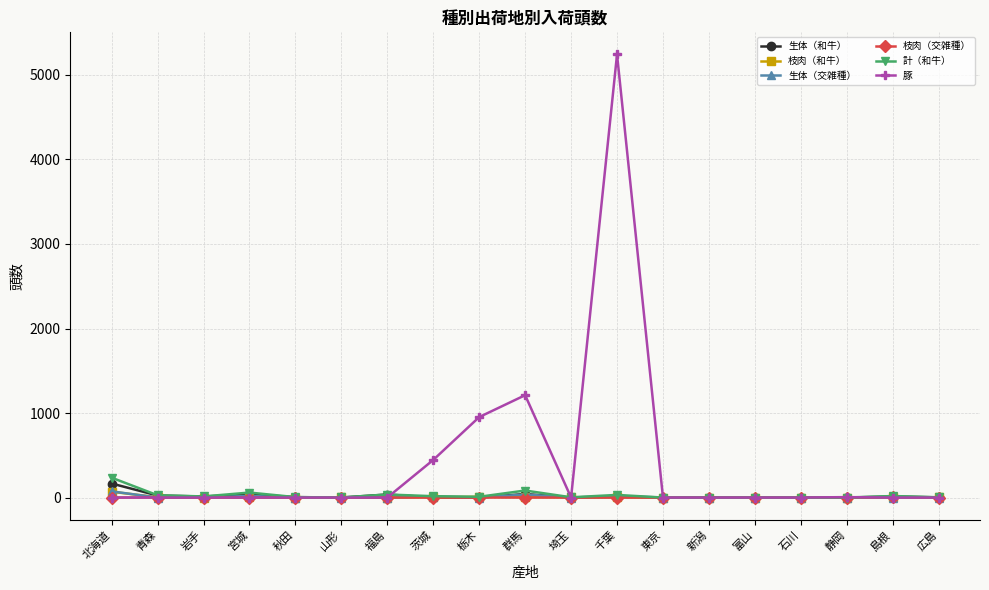

What is the difference between the 計（和牛） values at 静岡 and 島根?

18